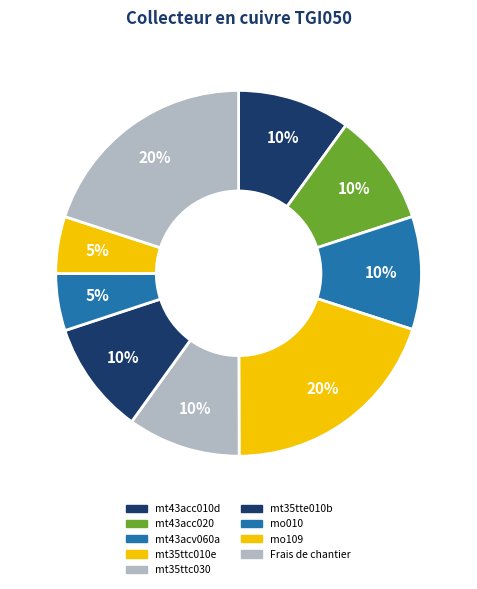

What is the smallest slice in the pie chart?

mo010